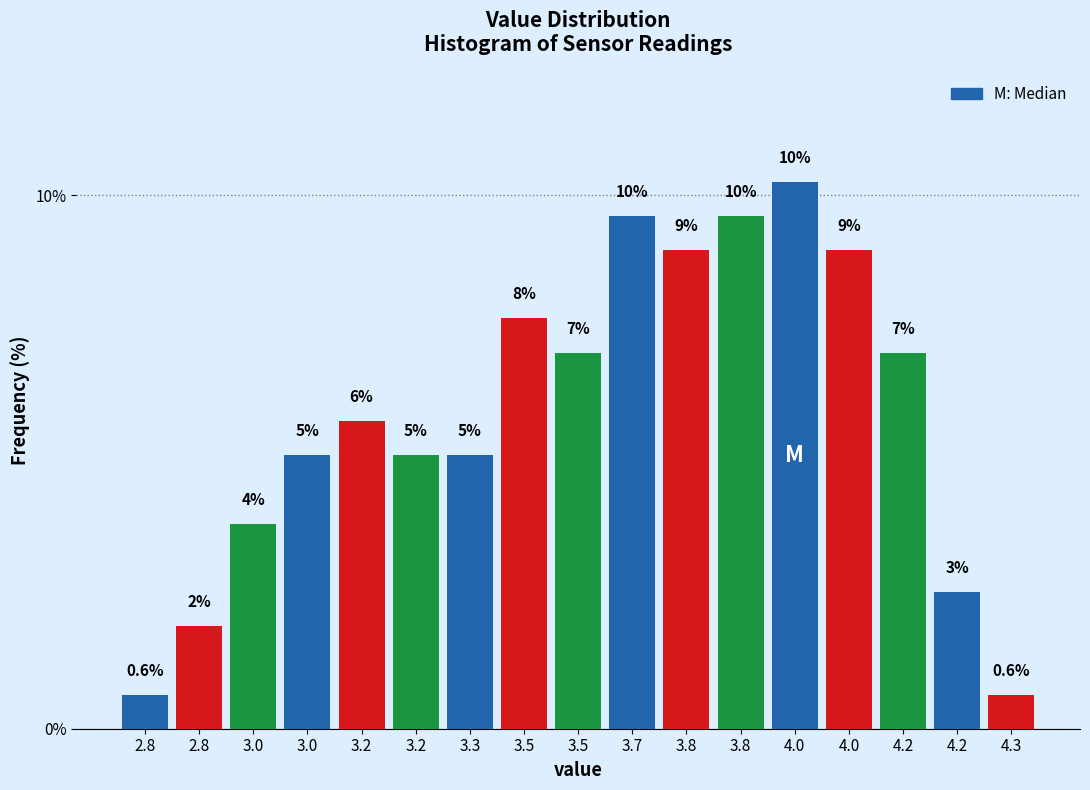

Are the bars horizontal?

No